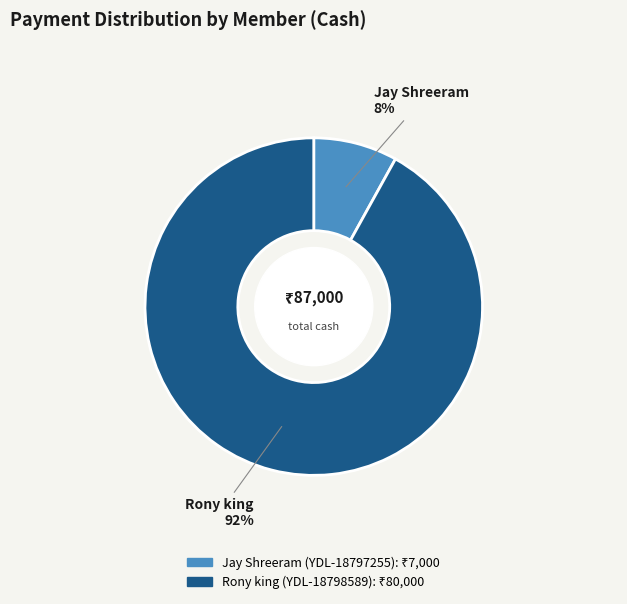

Between Rony king (YDL-18798589) and Jay Shreeram (YDL-18797255), which is larger?

Rony king (YDL-18798589)